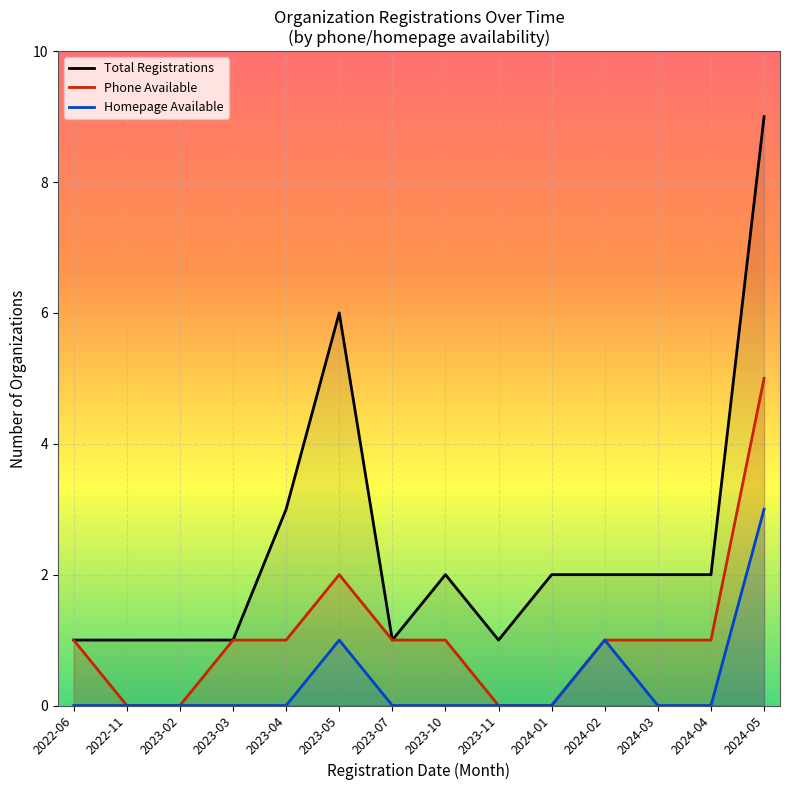

Is the value of Phone Available at 2022-06 greater than the value of Homepage Available at 2023-07?

Yes